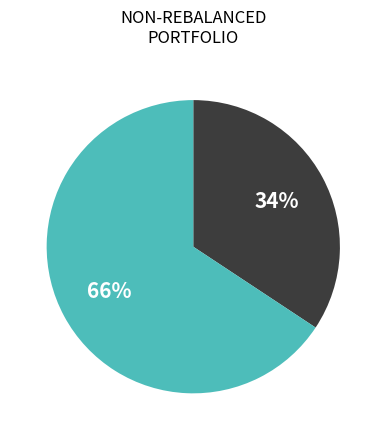

To the nearest percent, what is the average slice percentage?

50%